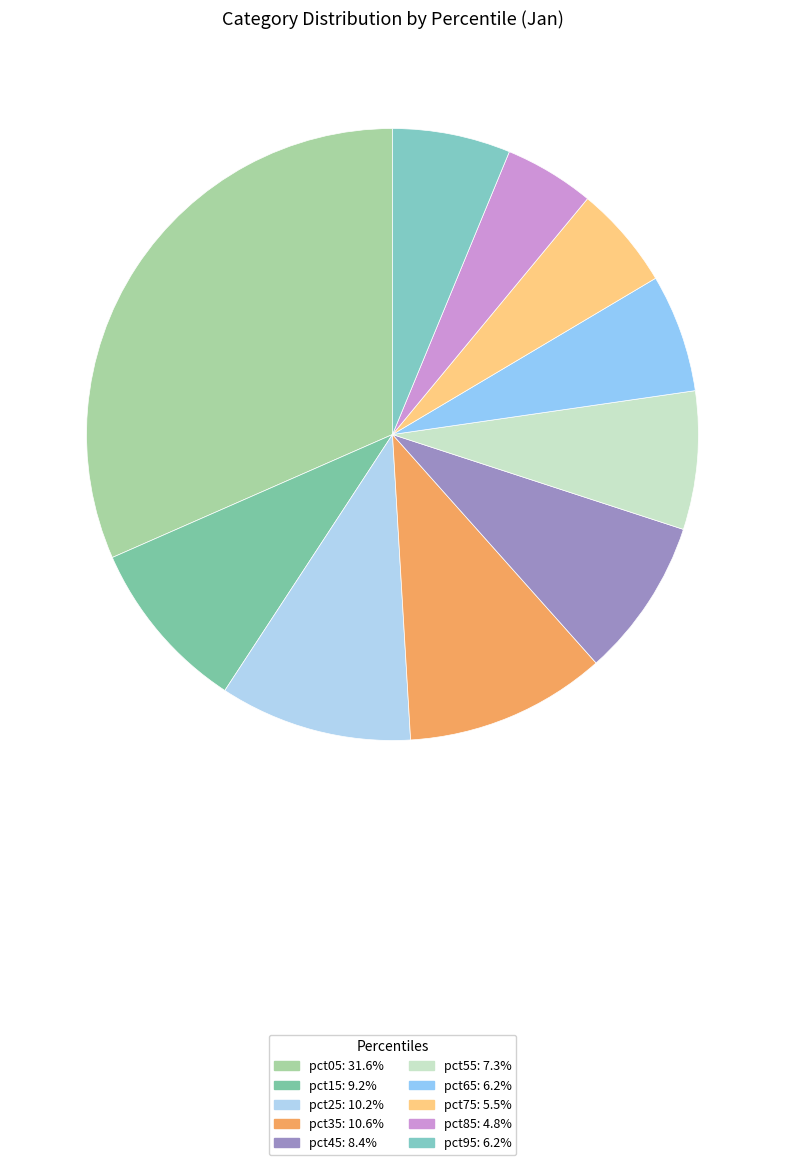

Between pct45 and pct05, which is larger?

pct05